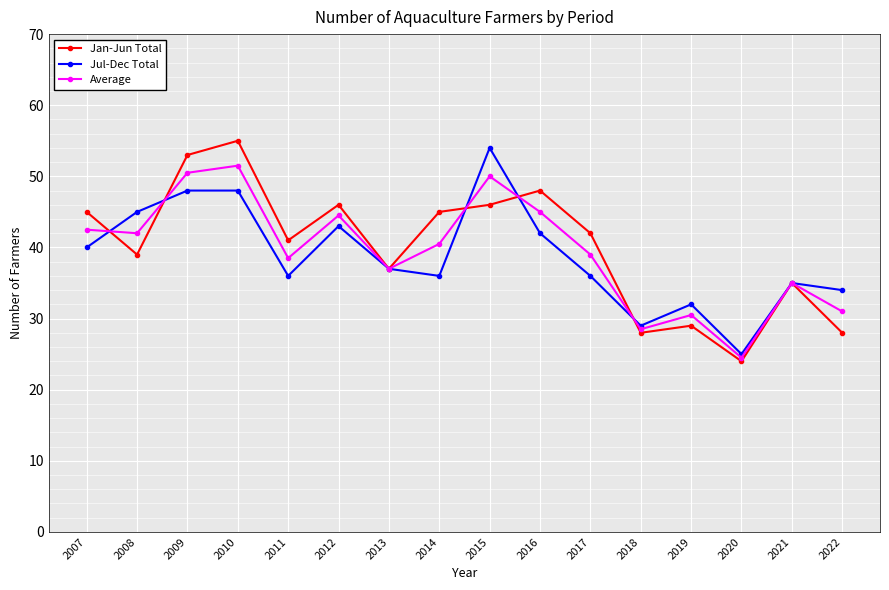

Count the number of categories in the chart.

16